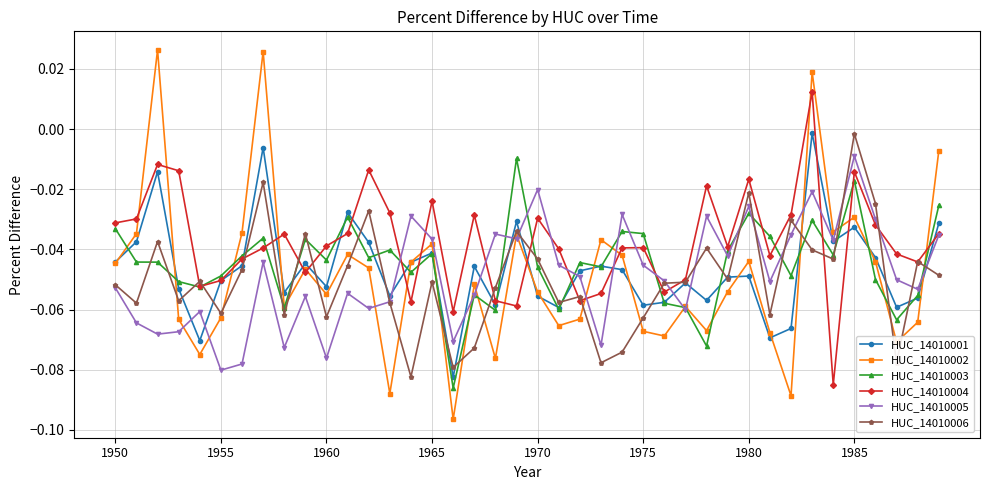

True or false: HUC_14010003 has more than 1 interior local peaks.

True